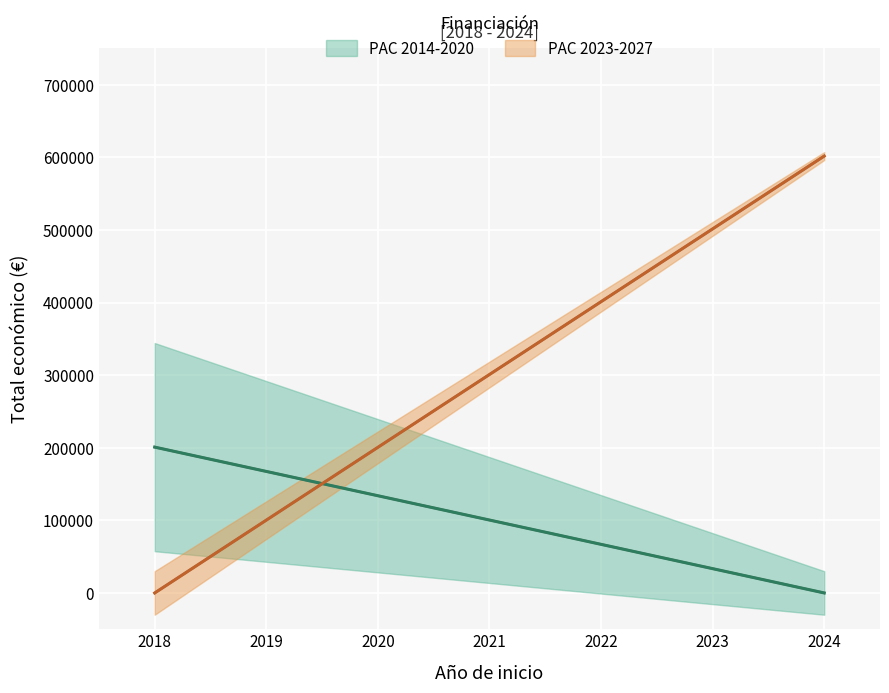

True or false: Año de finalización has more than 1 points higher than both neighbors.

False